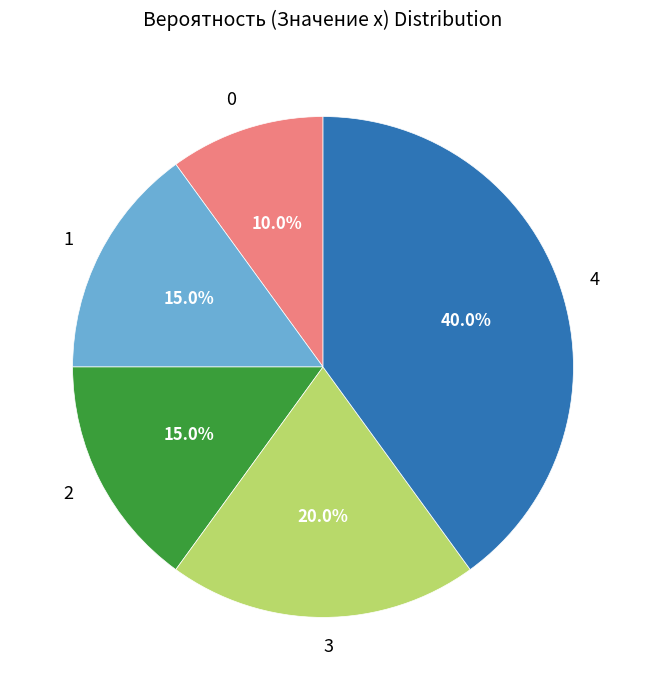

What percentage is the 4 slice, to the nearest percent?

40%